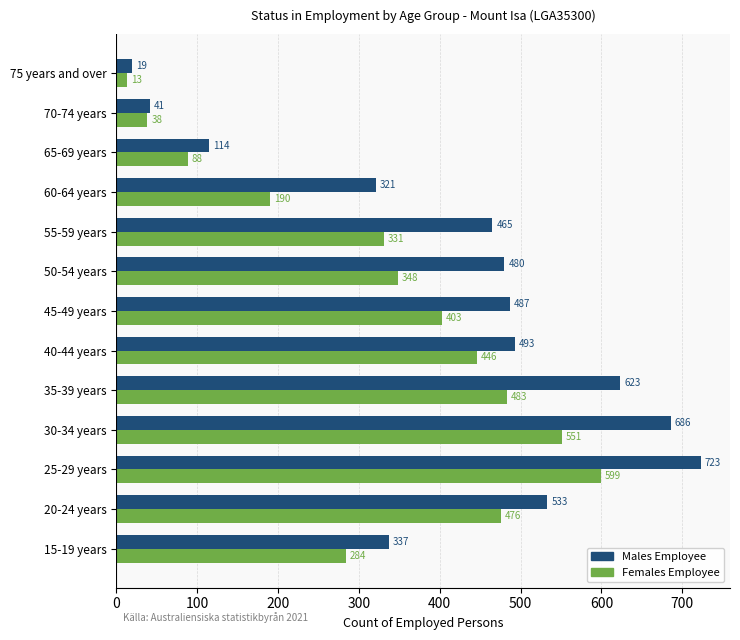

List the labels in order of Males Employee value, smallest first.

75 years and over, 70-74 years, 65-69 years, 60-64 years, 15-19 years, 55-59 years, 50-54 years, 45-49 years, 40-44 years, 20-24 years, 35-39 years, 30-34 years, 25-29 years